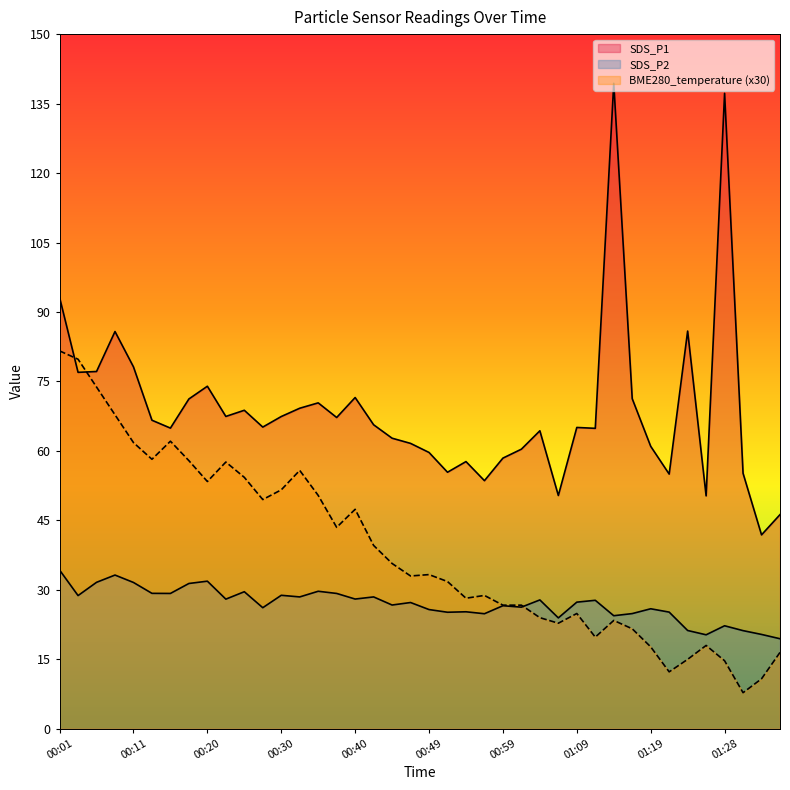

What is the difference between the highest and lowest values at 00:52?

30.2